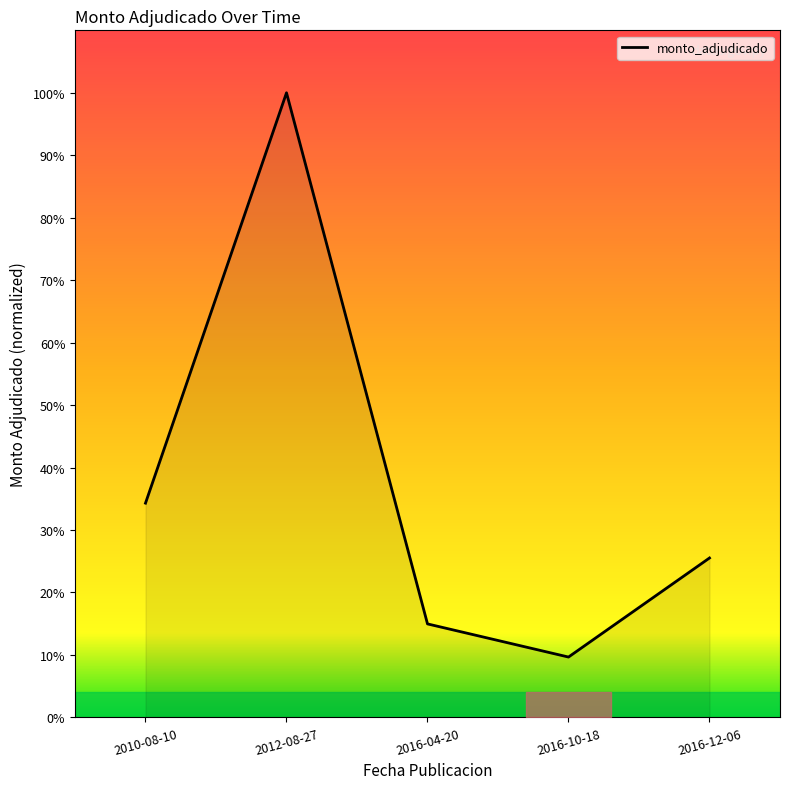

At which category does the data reach its first local valley?

2016-10-18